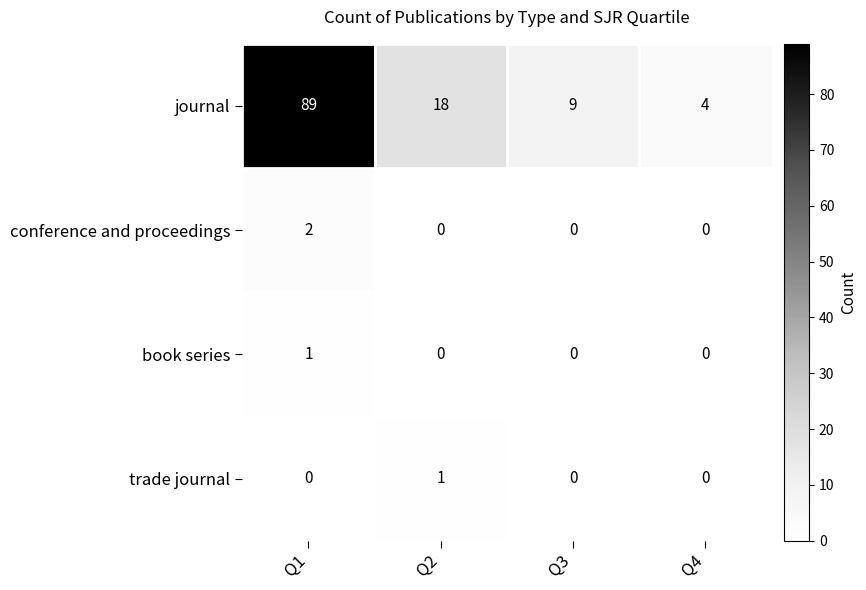

What is the difference between the journal values at Q1 and Q3?

80